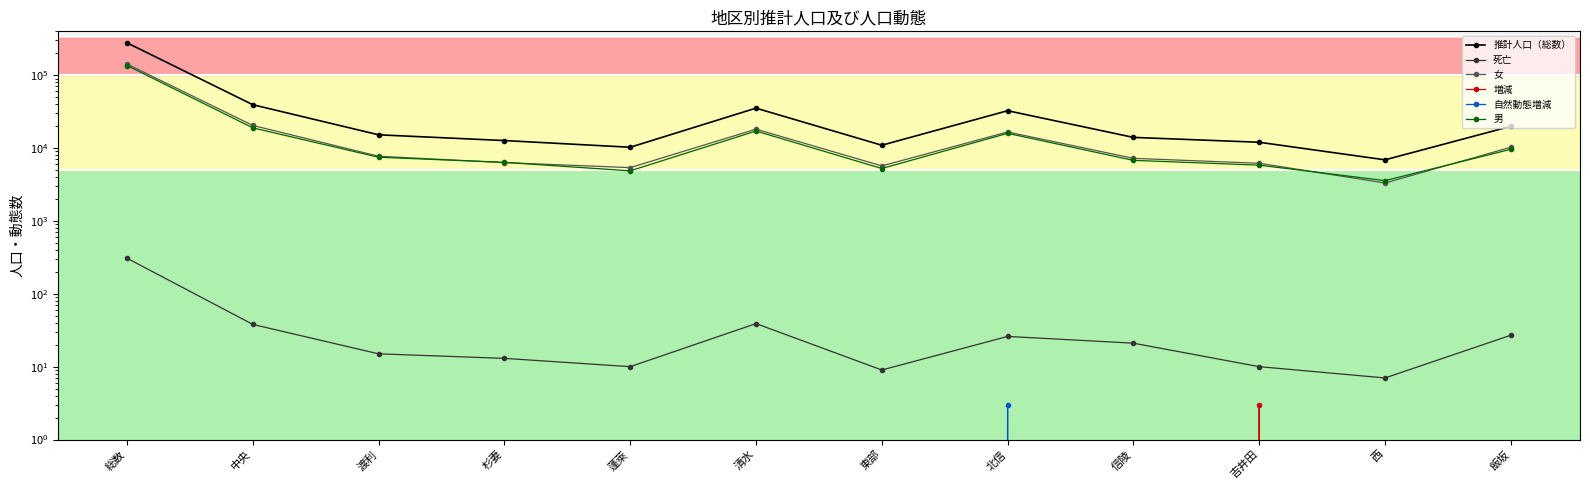

What is the difference between the 男 values at 西 and 吉井田?

2254